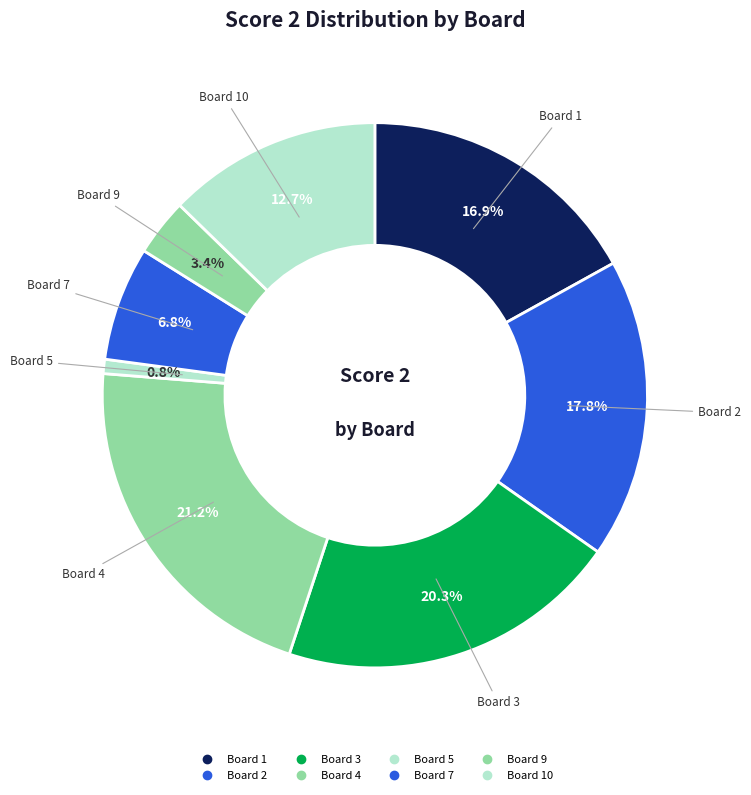

How many slices are in this pie chart?

8